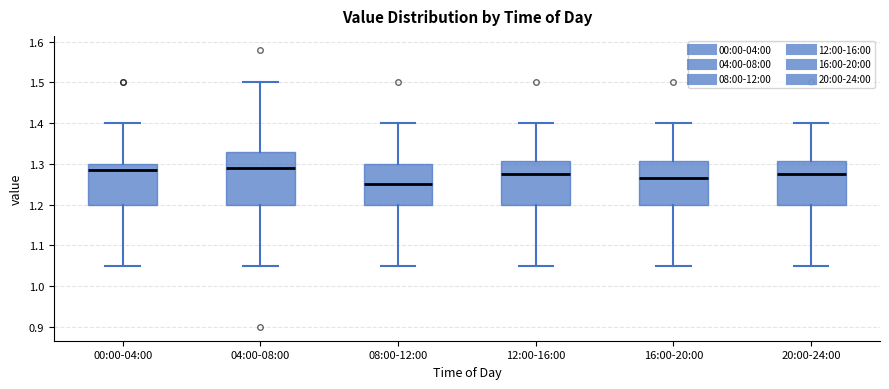

Where does the upper whisker of the box for 12:00-16:00 end on the y-axis? The values are not printed on the chart, so give them approximately, as read against the axis.

1.40